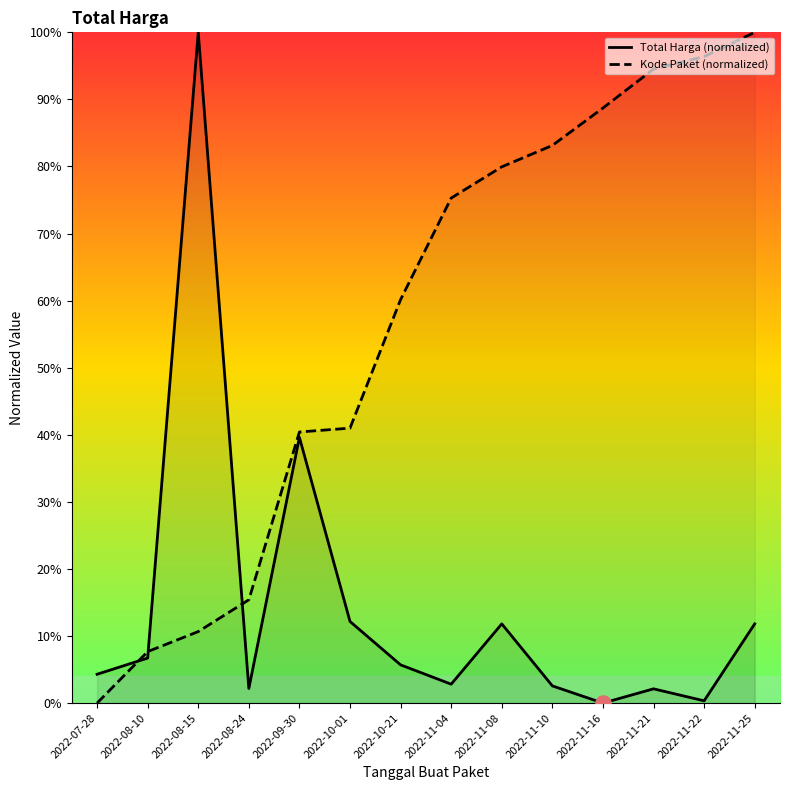

Is the value of Kode Paket (normalized) at 2022-11-10 greater than the value of Total Harga (normalized) at 2022-11-16?

Yes